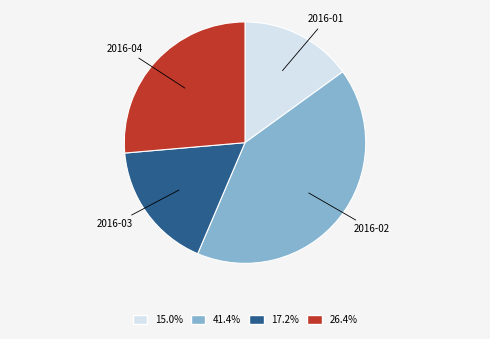

True or false: 2016-01 accounts for 23% of the total.

False